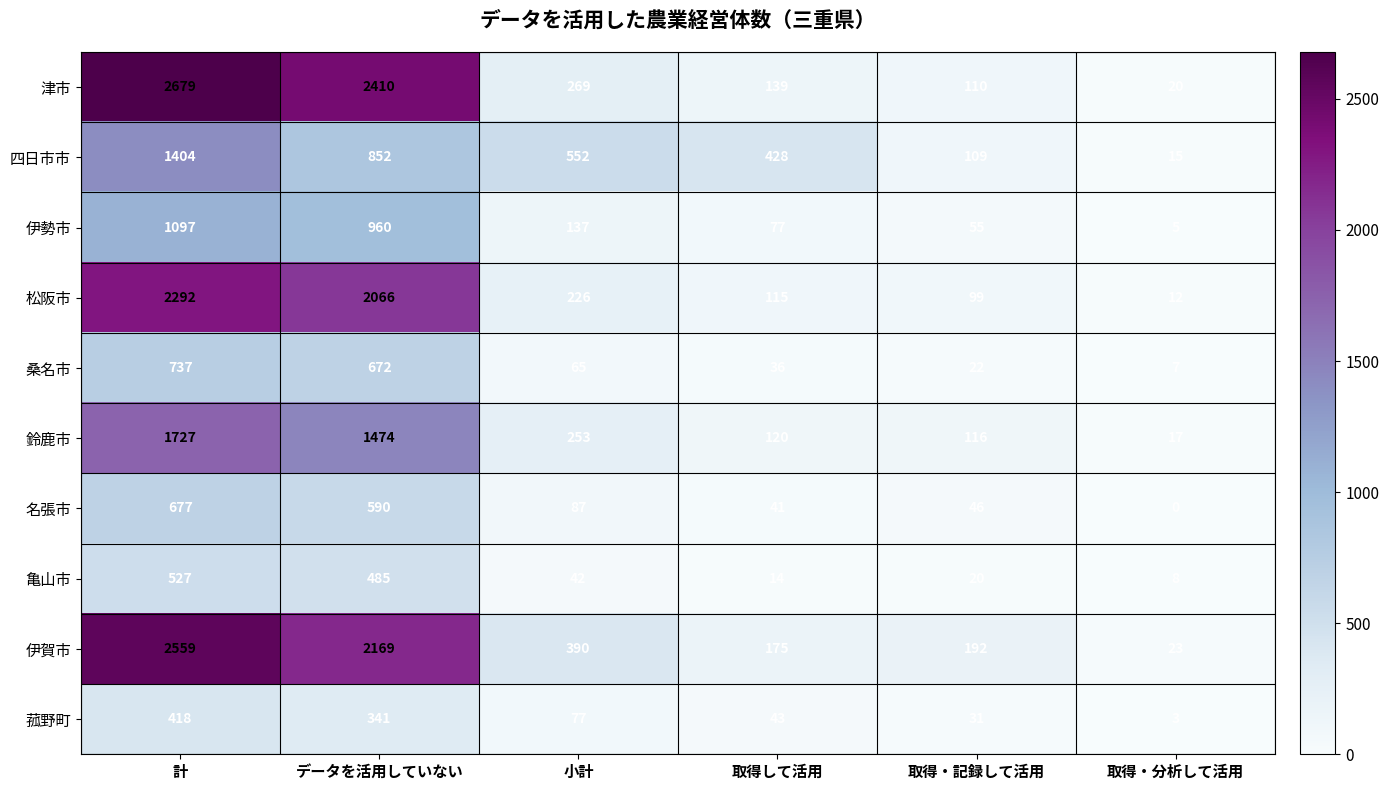

Which label corresponds to the smallest value in the chart?

取得・分析して活用